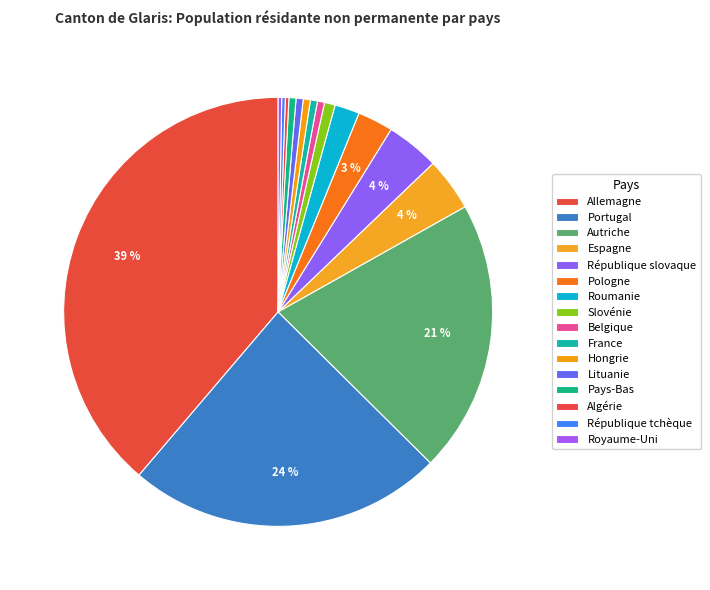

Is there a majority slice in this chart?

No